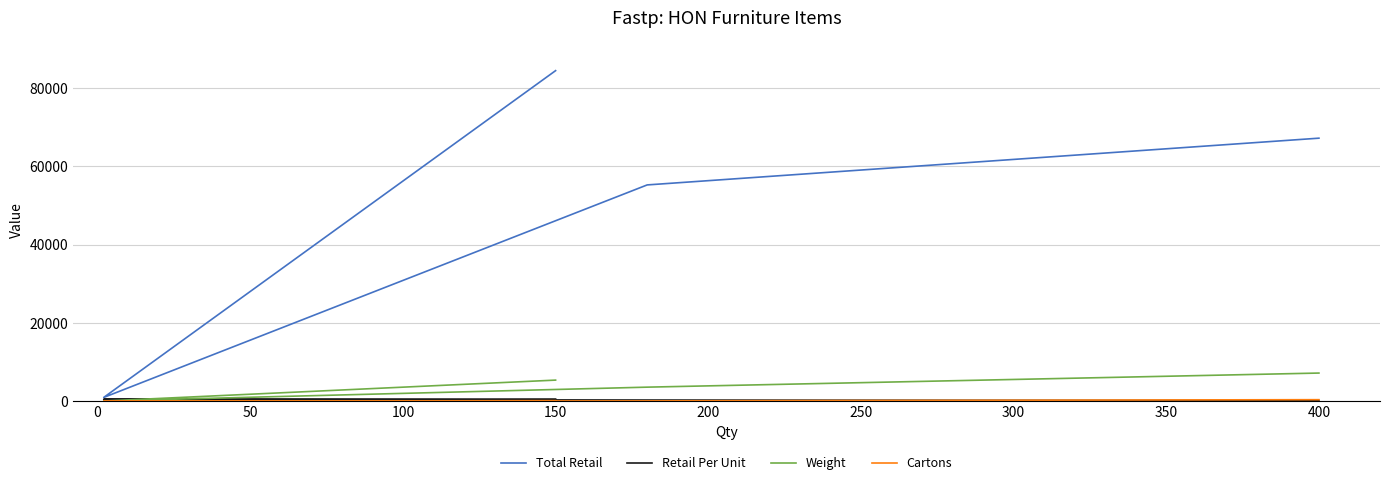

The value of Total Retail at 0 is 55260. True or false?

True